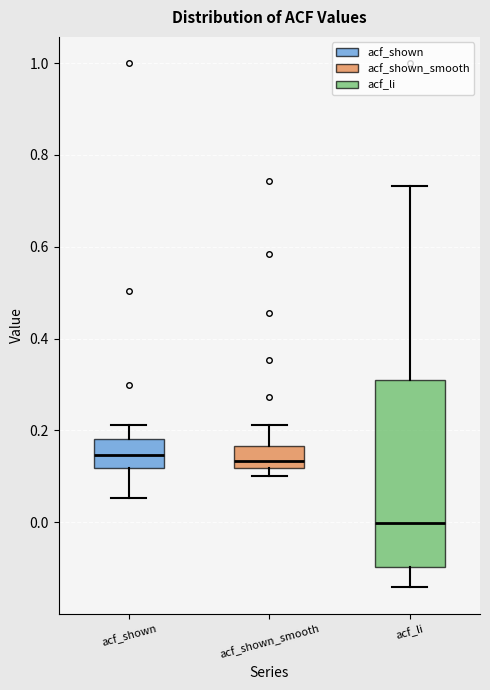

Where does the median line of the box for acf_shown sit on the y-axis? The values are not printed on the chart, so give them approximately, as read against the axis.

0.14